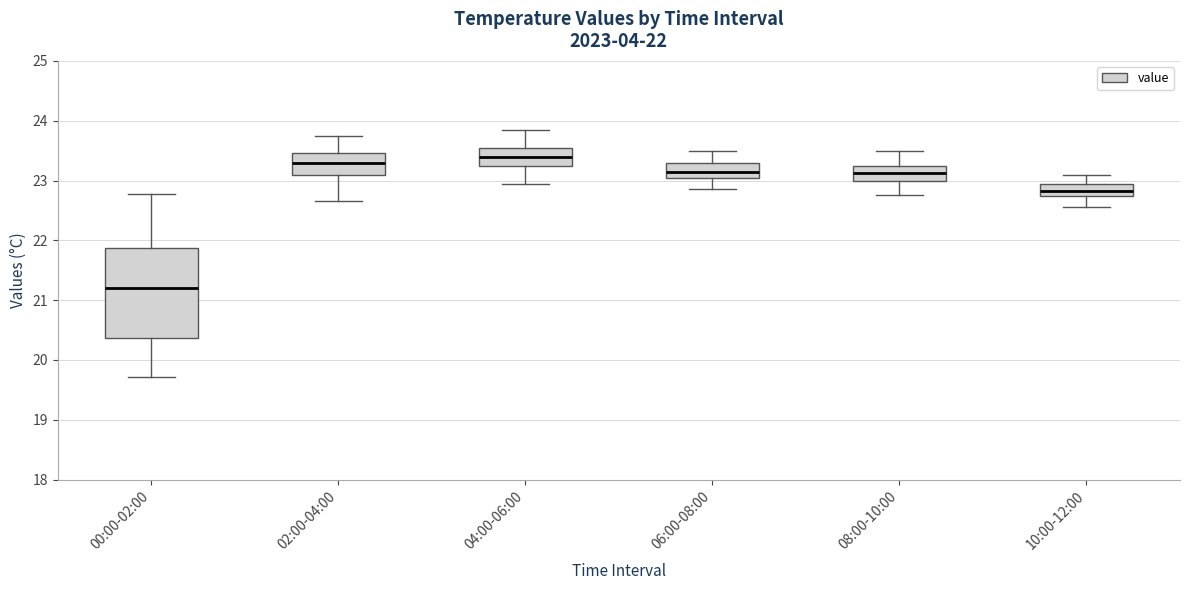

Comparing the boxes themselves (not the whiskers), which one is the tallest?

00:00-02:00